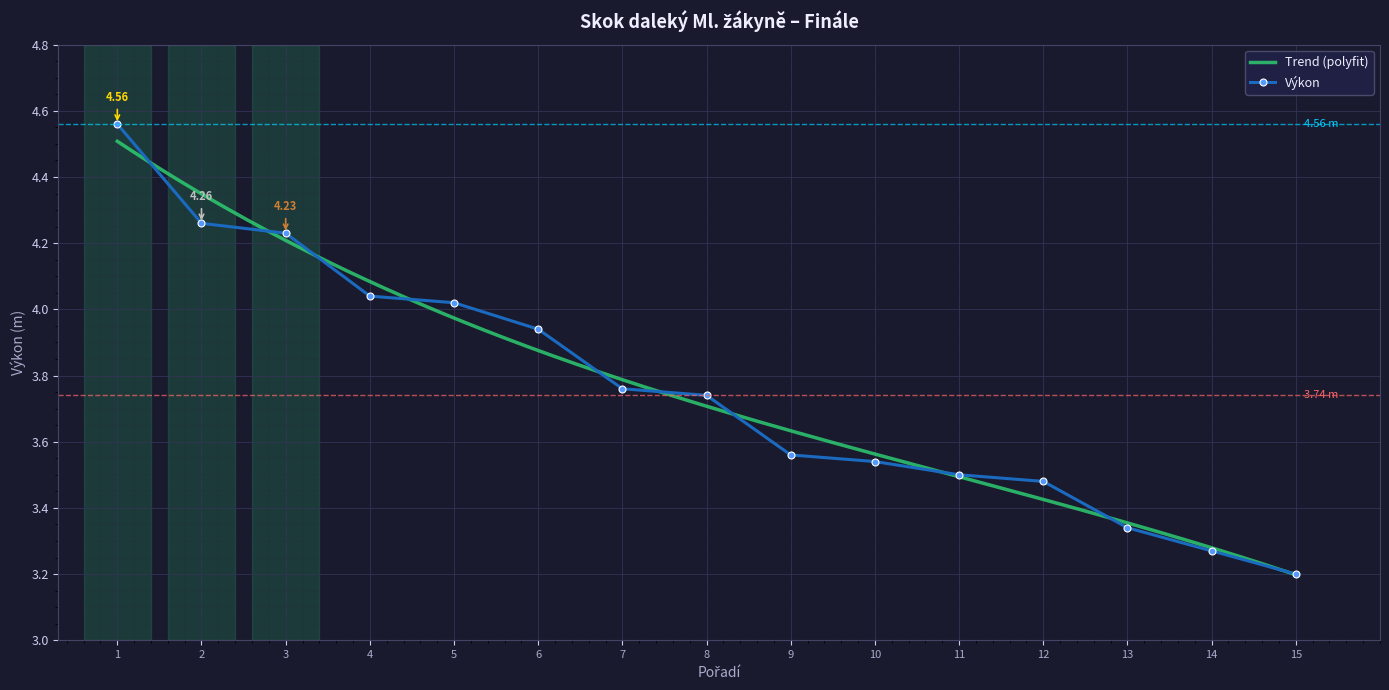

What is the maximum value shown in the chart?

4.6